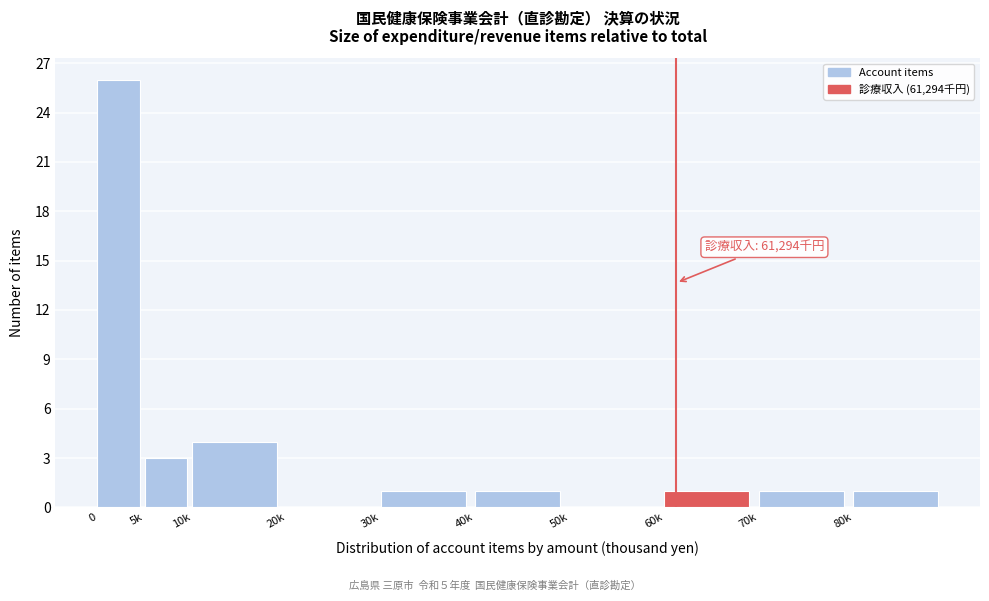

Reading left to right, what are all the values shown in this chart?

0=26	5k=3	10k=4	20k=0	30k=1	40k=1	50k=0	60k=1	70k=1	80k=1